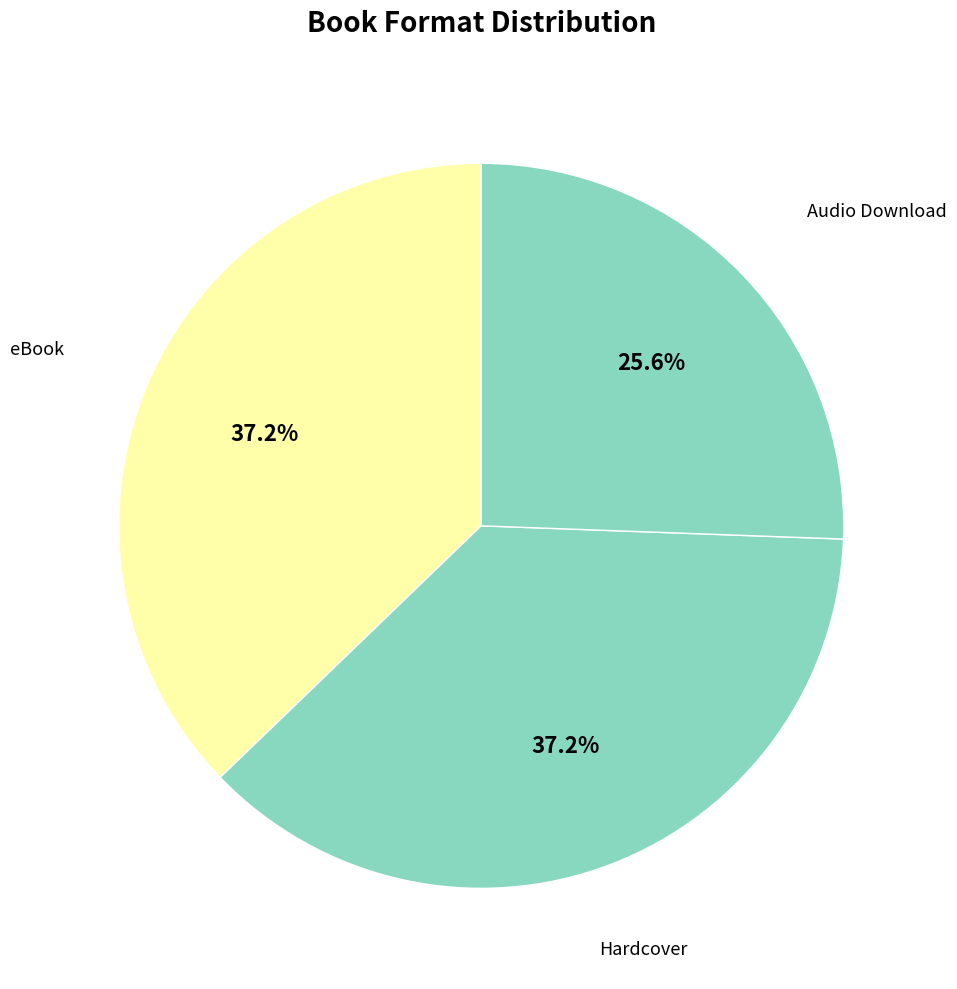

Is Hardcover the majority of the pie?

No